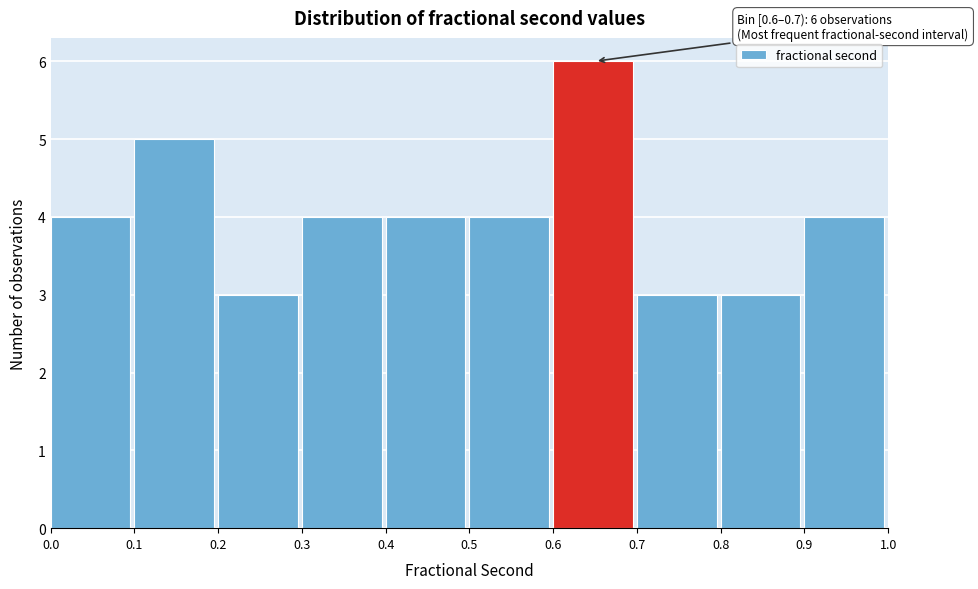

Which range on the x-axis has the tallest bar?

0.6 to 0.7